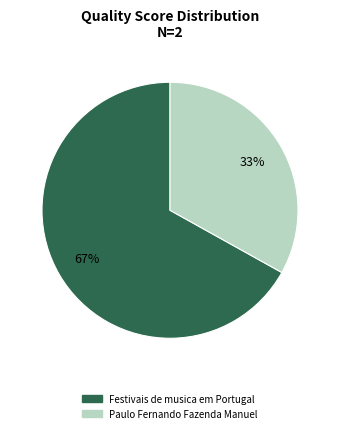

Rank the categories by value from lowest to highest.

Paulo Fernando Fazenda Manuel, Festivais de musica em Portugal